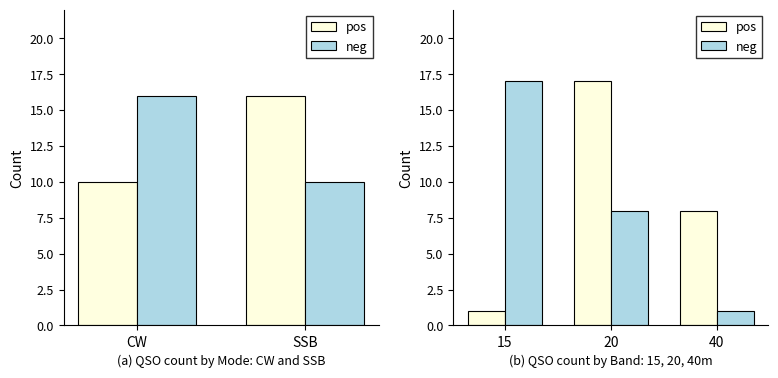

What are all the series names shown in the legend?

pos, neg